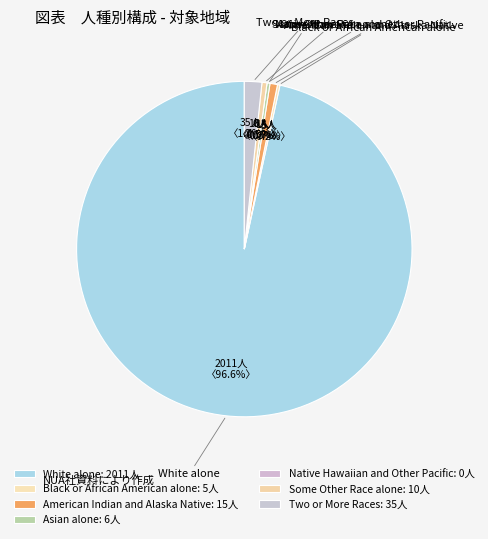

Which slice represents more than half of the pie?

White alone